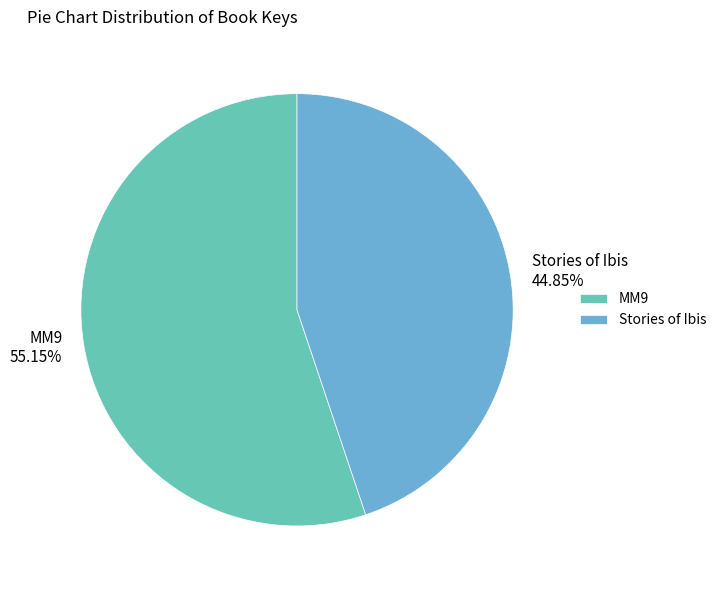

How many segments does this pie chart have?

2